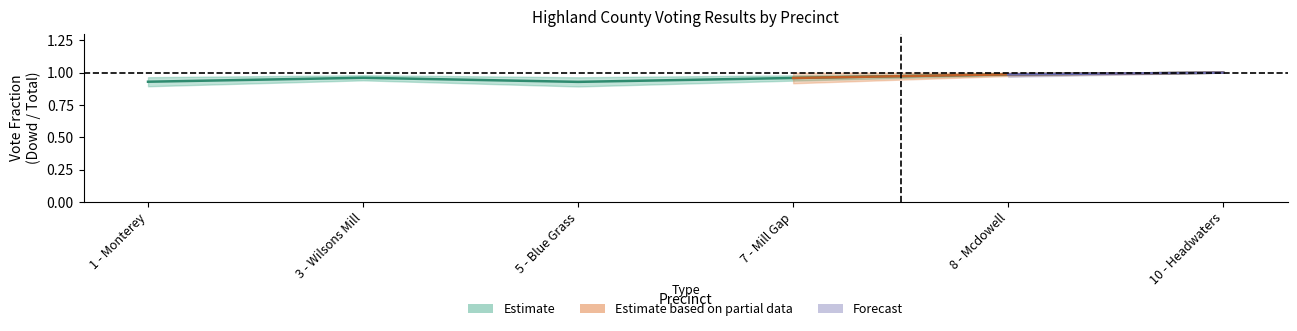

Does the chart display data point markers on the line(s)?

No